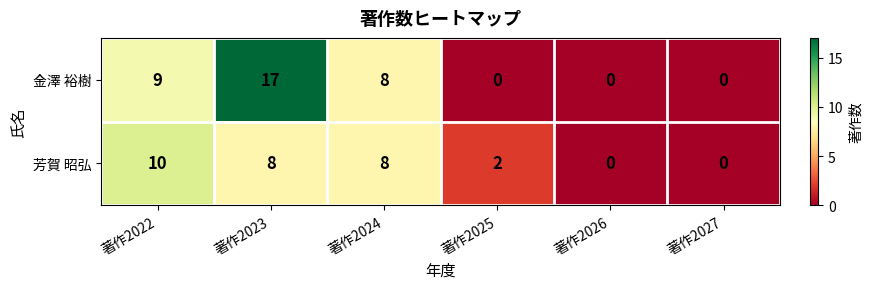

How many distinct data groups are displayed?

2